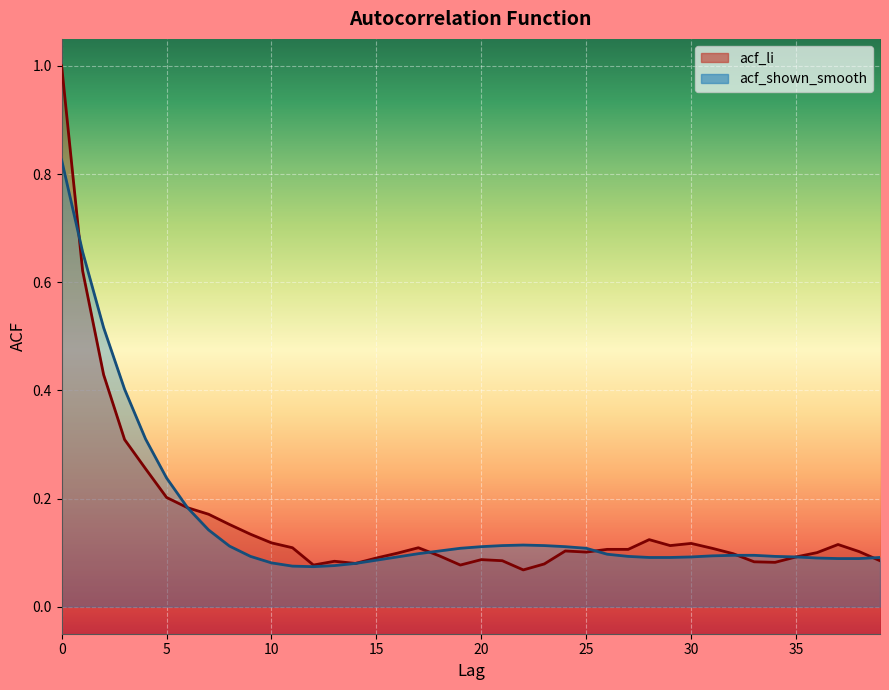

List the series in order of their overall mean, lowest first.

acf_shown_smooth, acf_li